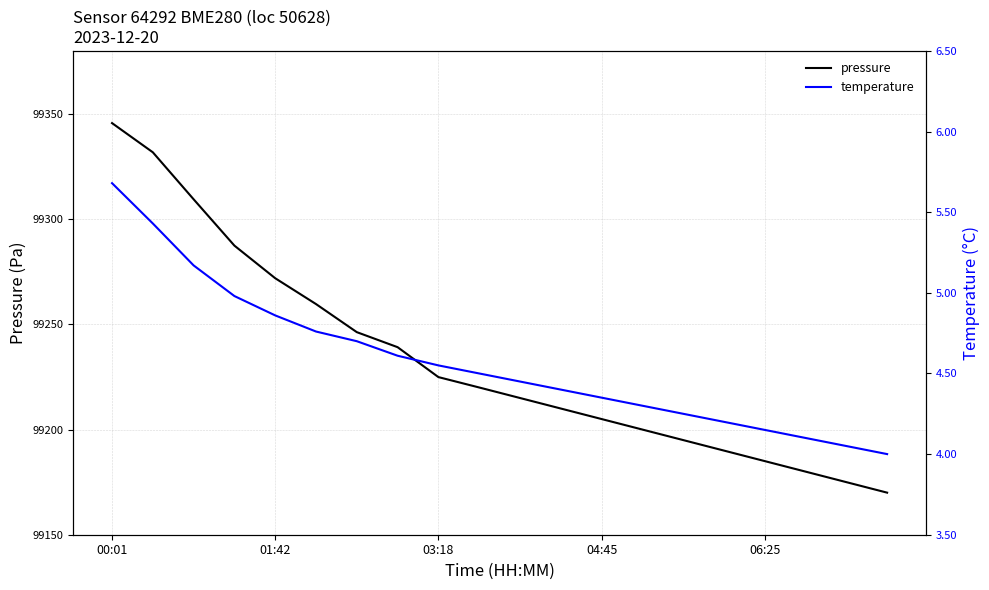

True or false: temperature and pressure cross at least once.

False